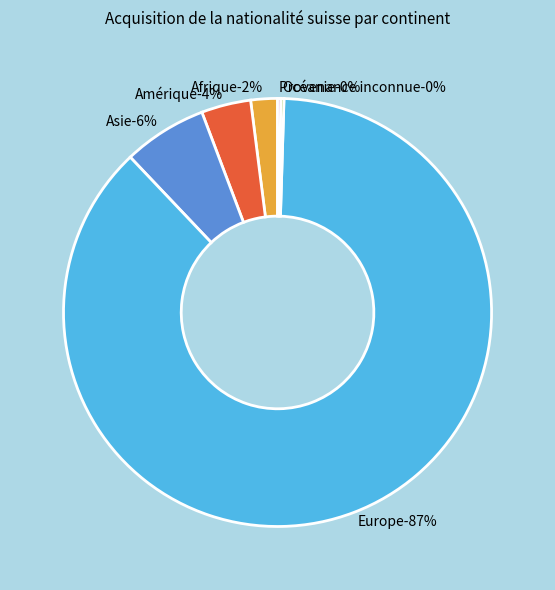

True or false: Europe accounts for 87% of the total.

True